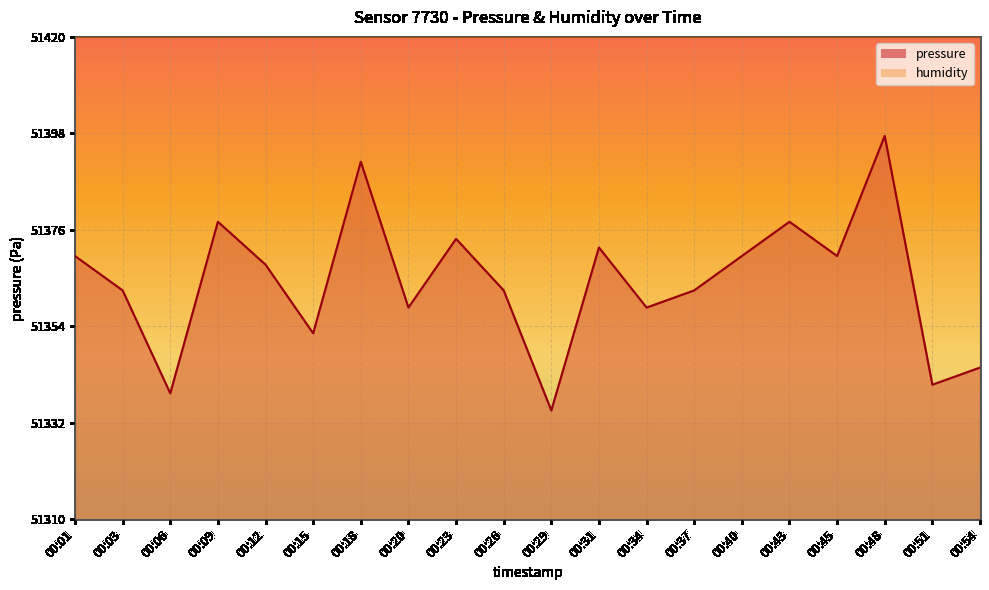

Does the chart display data point markers on the line(s)?

No